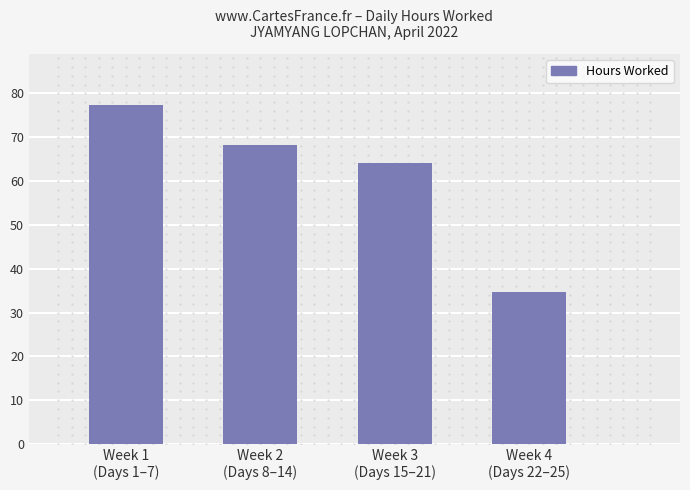

Reading left to right, what are all the values shown in this chart?

77.4	68.2	64.1	34.6